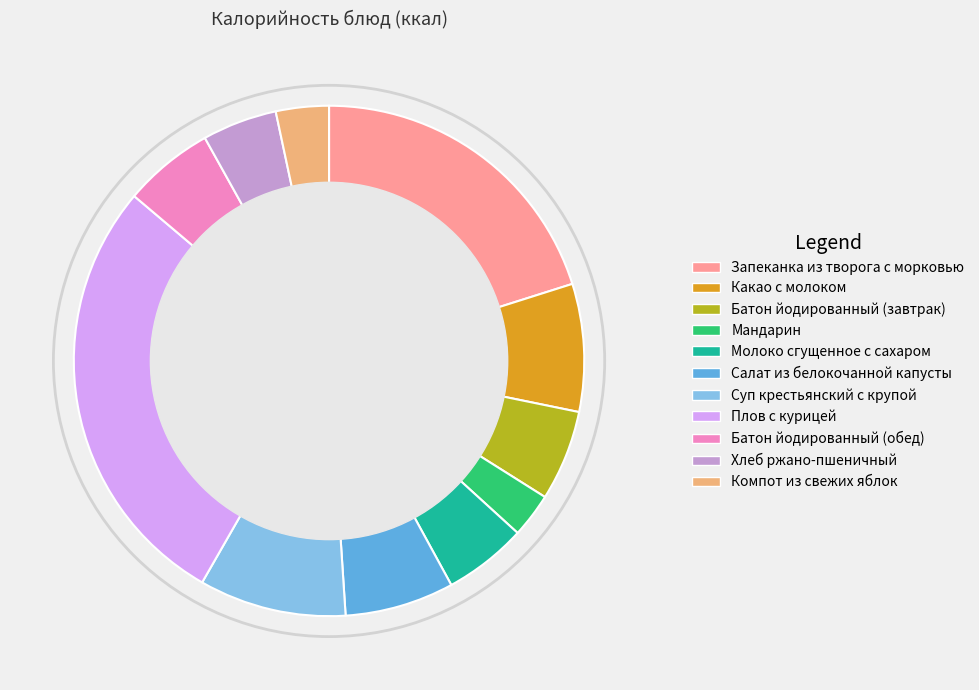

Approximately how many times larger is the value at Плов с курицей compared to Батон йодированный (обед)?

4.9